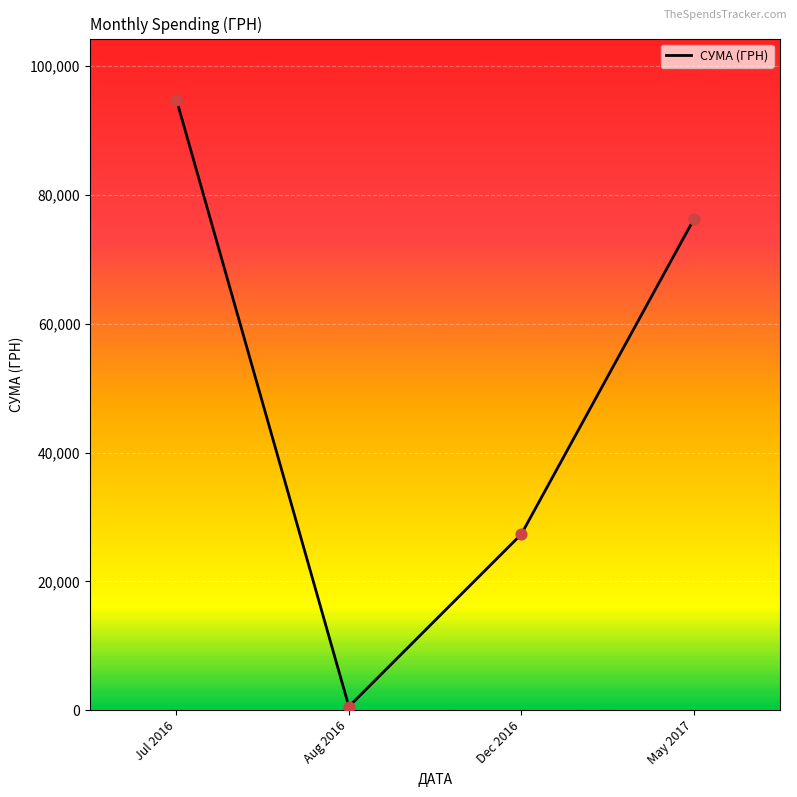

Approximately how many times larger is the value at May 2017 compared to Jul 2016?

0.8